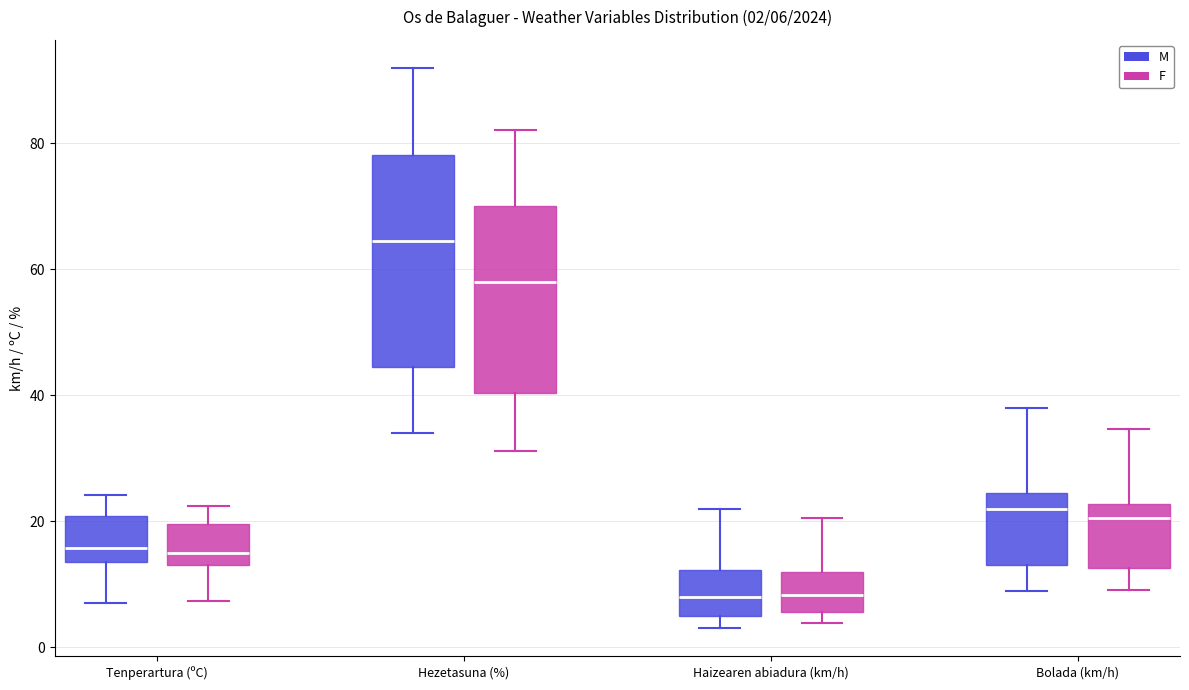

Comparing the boxes themselves (not the whiskers), which one is the tallest?

Hezetasuna (%) (M)